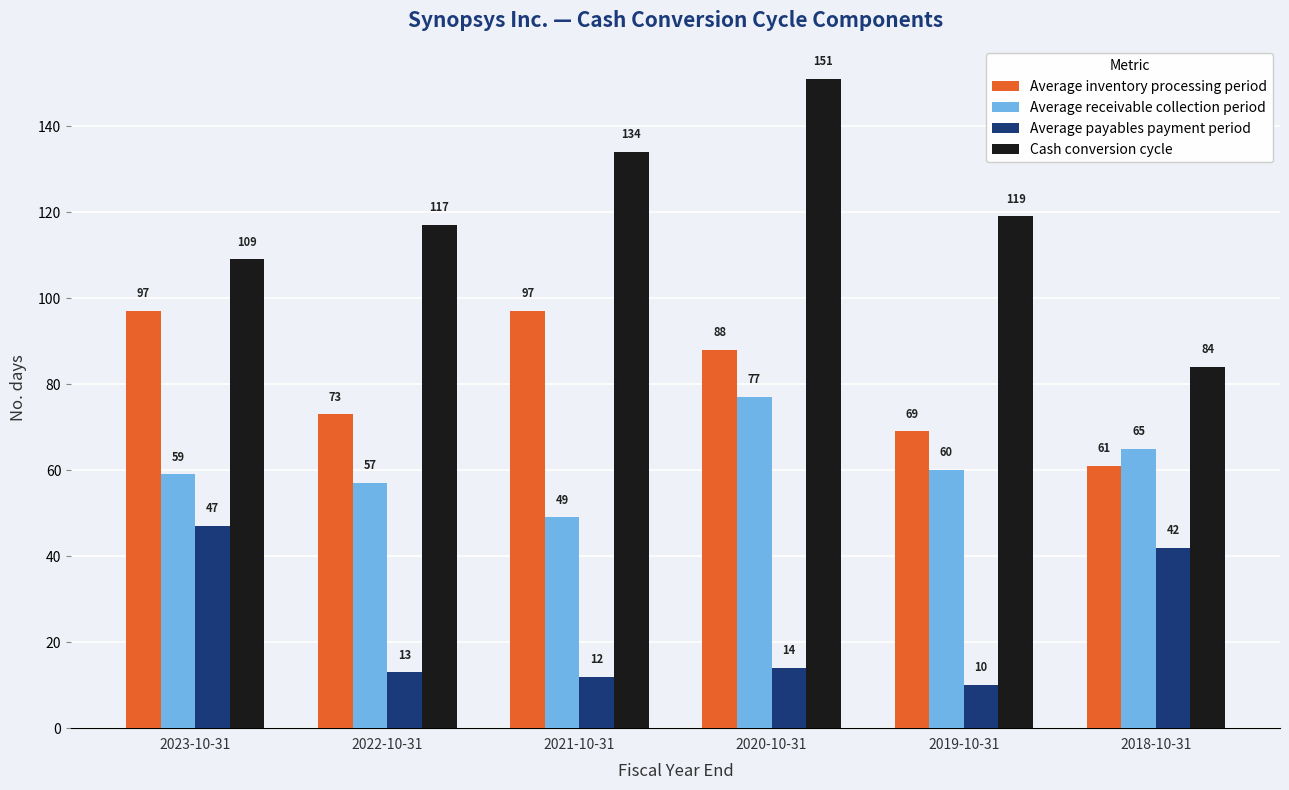

Which series has the widest spread of values?

Cash conversion cycle